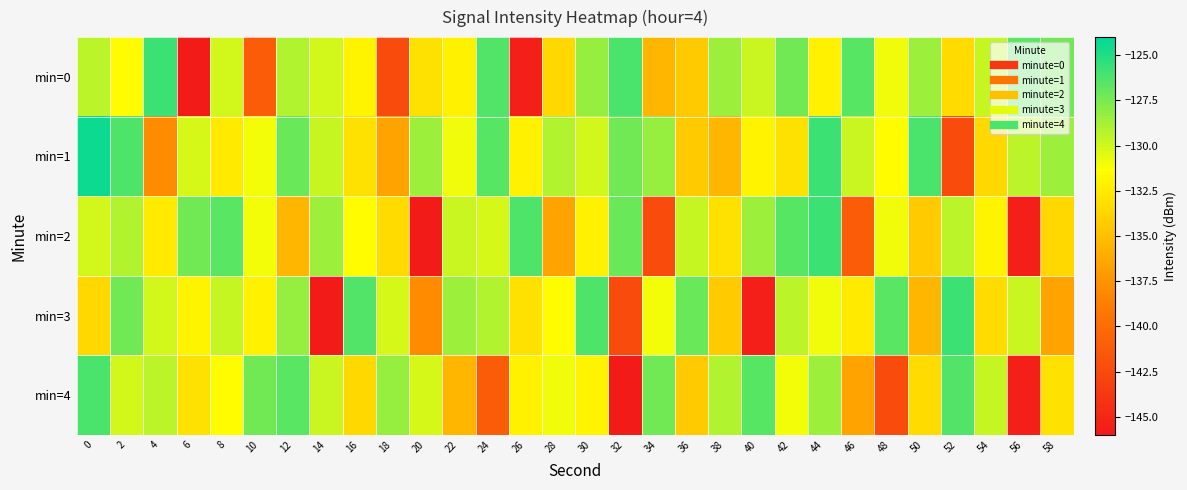

Which series has the largest total across all categories?

min=1